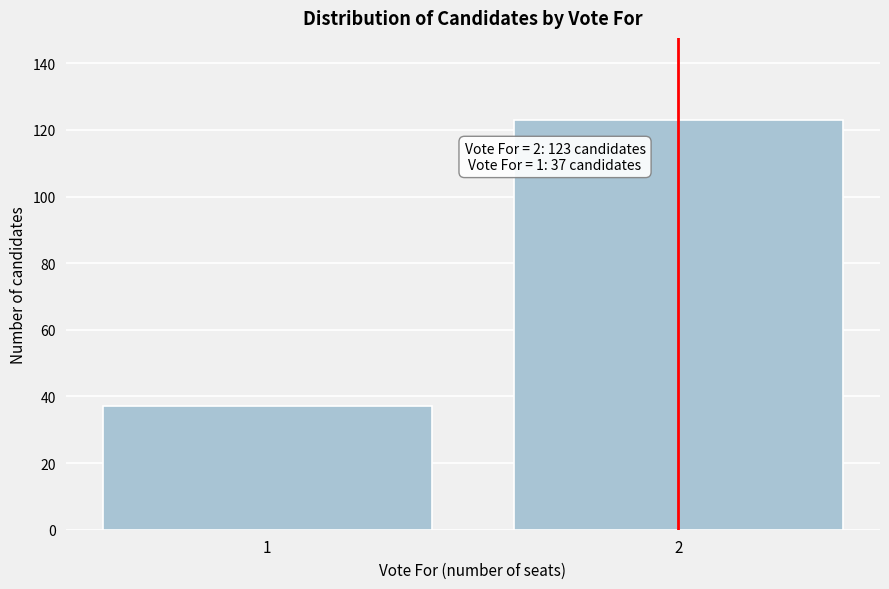

Reading left to right, list all the values displayed in this chart.

1=37	2=123